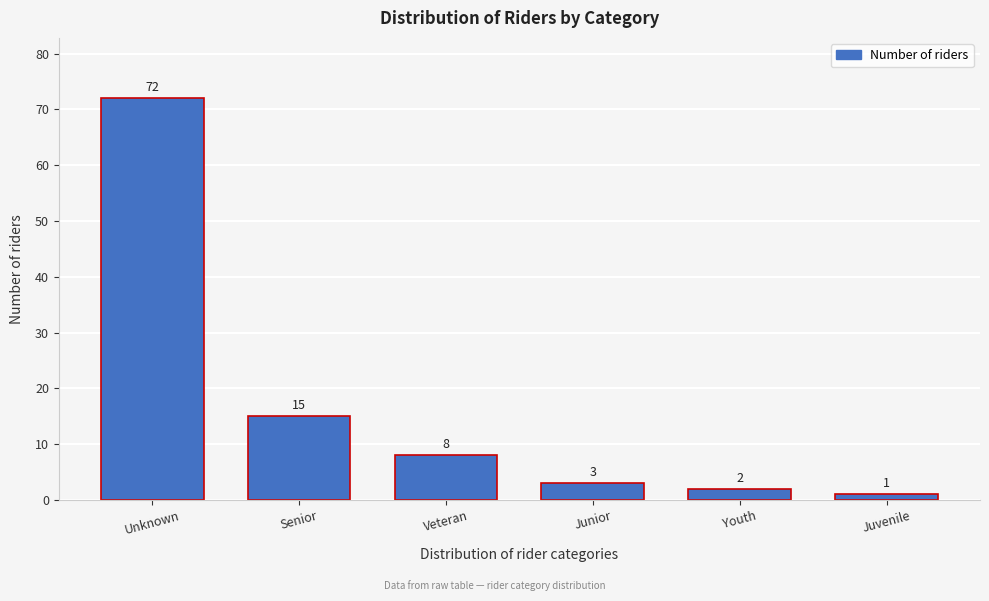

Reading right to left, what are all the values shown in this chart?

1	2	3	8	15	72